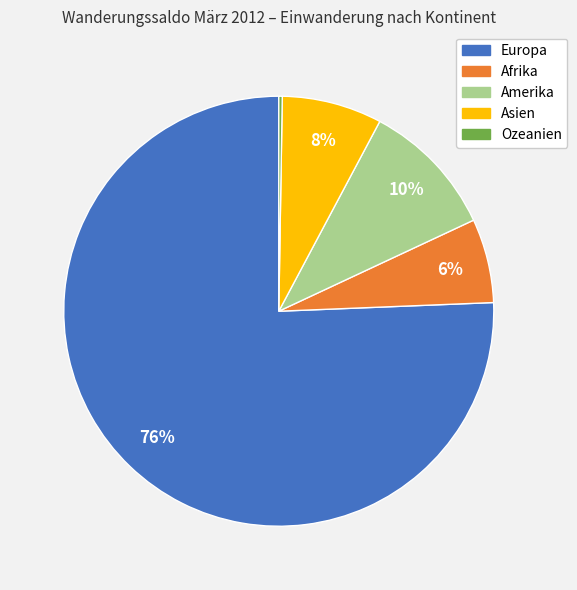

To the nearest percent, what is the average slice percentage?

20%